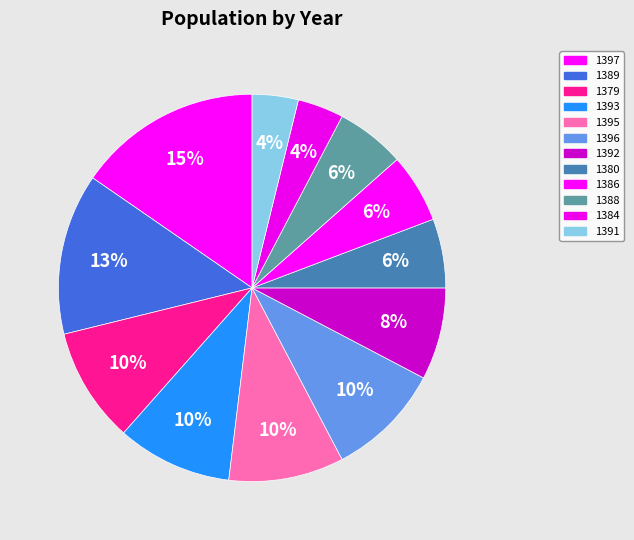

How many slices are in this pie chart?

12